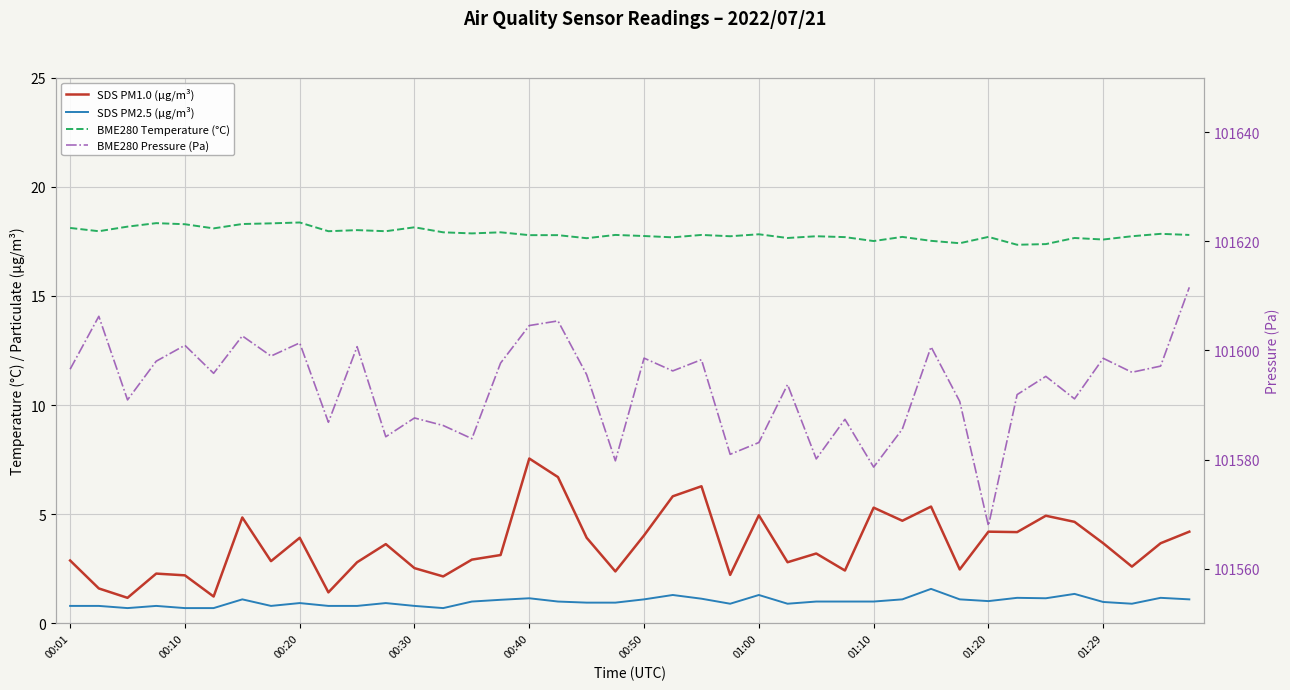

At how many categories does at least one series exceed 99563?

40